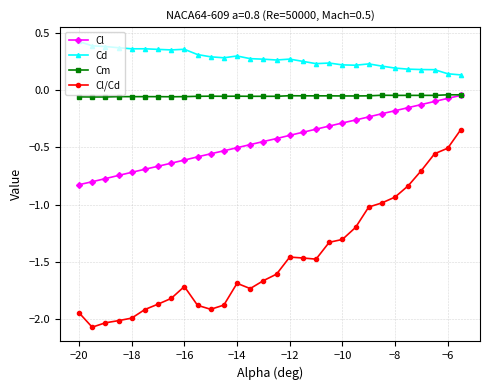

True or false: Cd and Cm cross at least once.

False